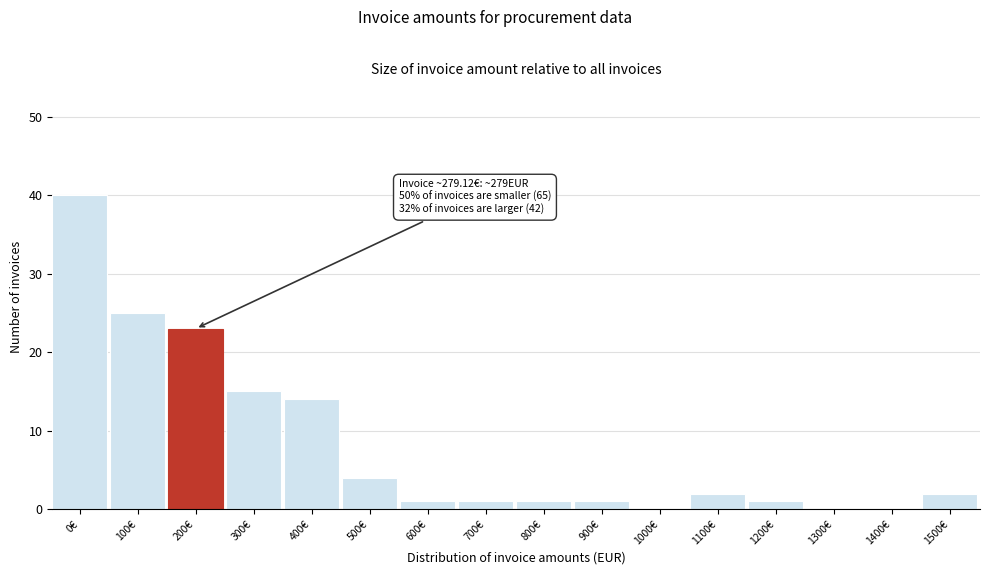

Reading right to left, list all the values displayed in this chart.

1500€=2	1400€=0	1300€=0	1200€=1	1100€=2	1000€=0	900€=1	800€=1	700€=1	600€=1	500€=4	400€=14	300€=15	200€=23	100€=25	0€=40